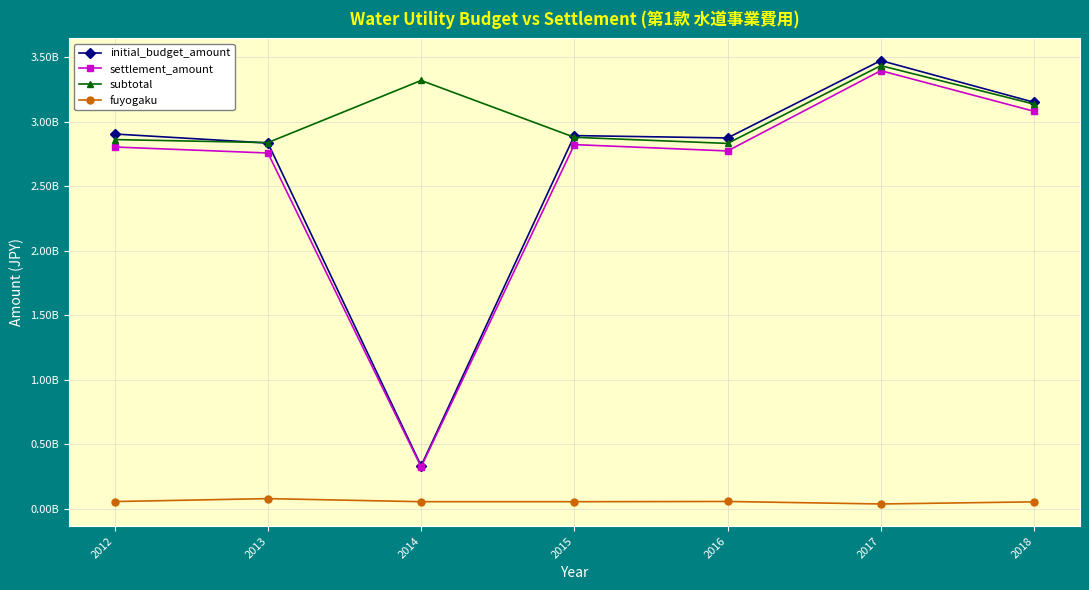

What is the total value across all series at 2015?

8652157000